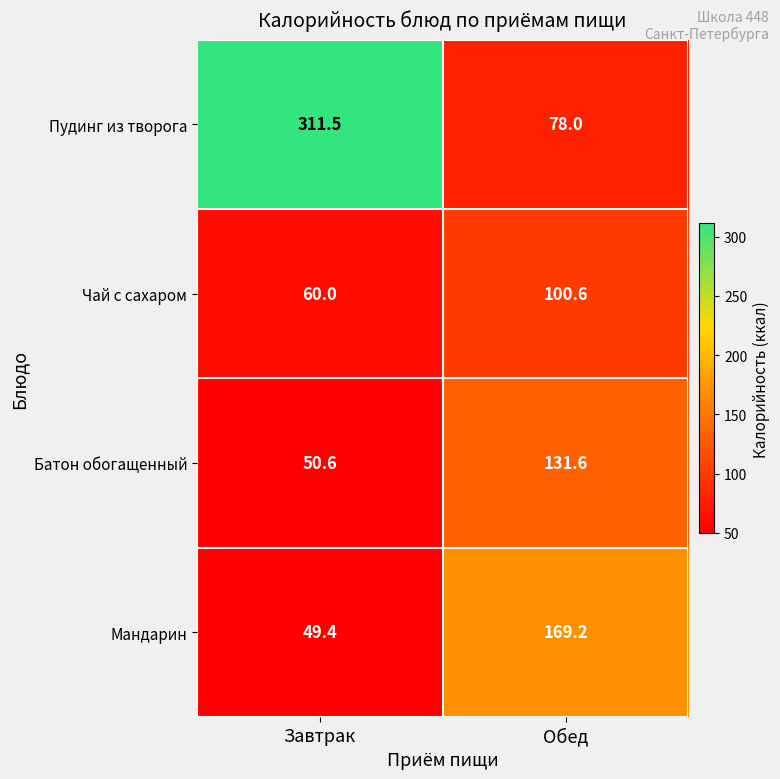

What is the sum of all Пудинг из творога values?

389.5